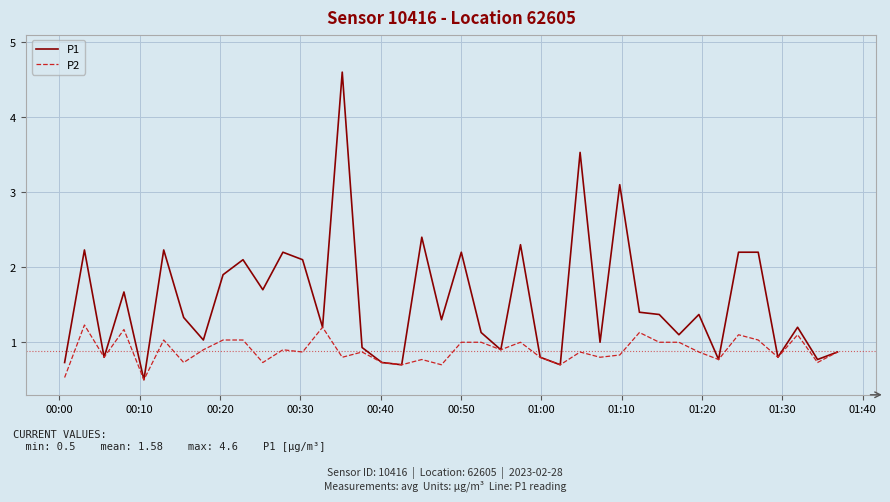

Rank the series by their maximum value, from highest to lowest.

P1, P2